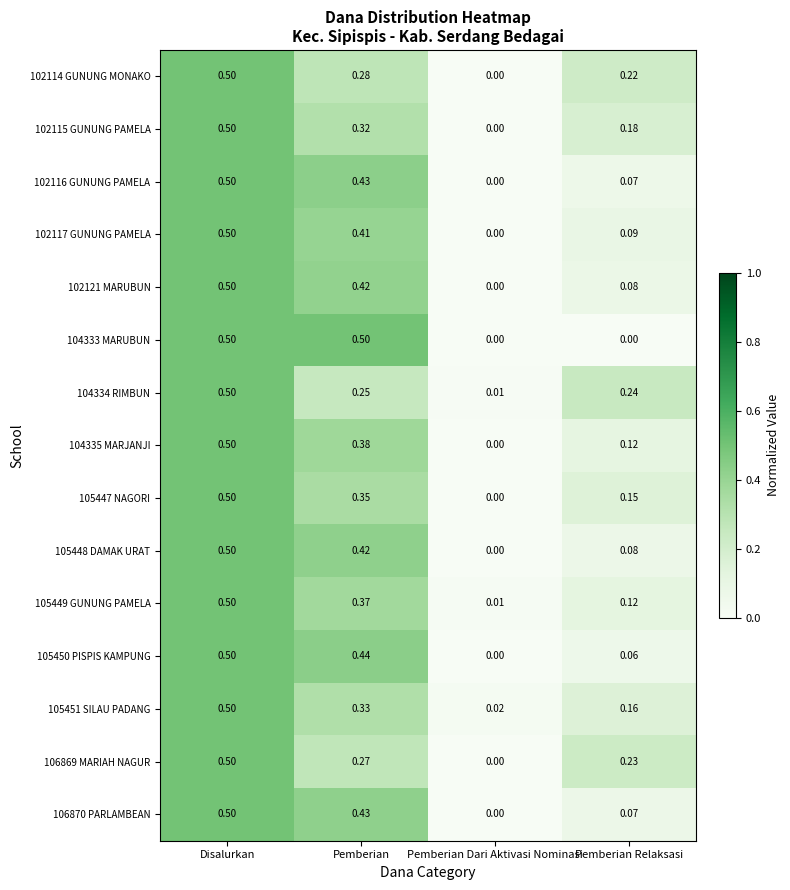

At which category is the sum across all series the highest?

Disalurkan